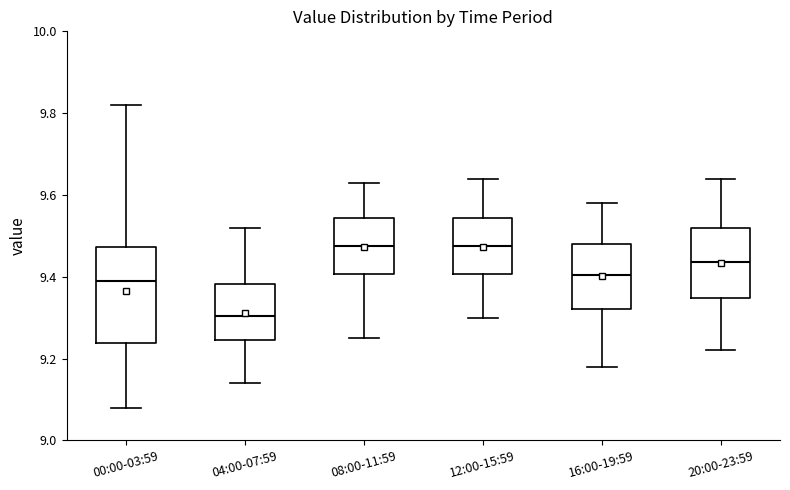

Reading left to right, read every box against the y-axis: the position of its median line, the range the box covers, and the ends of its whiskers. The values are not printed on the chart, so give them approximately, as read against the axis.

00:00-03:59: median 9.40, box 9.24 to 9.48, whiskers 9.08 to 9.82
04:00-07:59: median 9.30, box 9.24 to 9.38, whiskers 9.14 to 9.52
08:00-11:59: median 9.48, box 9.40 to 9.54, whiskers 9.26 to 9.64
12:00-15:59: median 9.48, box 9.40 to 9.54, whiskers 9.30 to 9.64
16:00-19:59: median 9.40, box 9.32 to 9.48, whiskers 9.18 to 9.58
20:00-23:59: median 9.44, box 9.34 to 9.52, whiskers 9.22 to 9.64